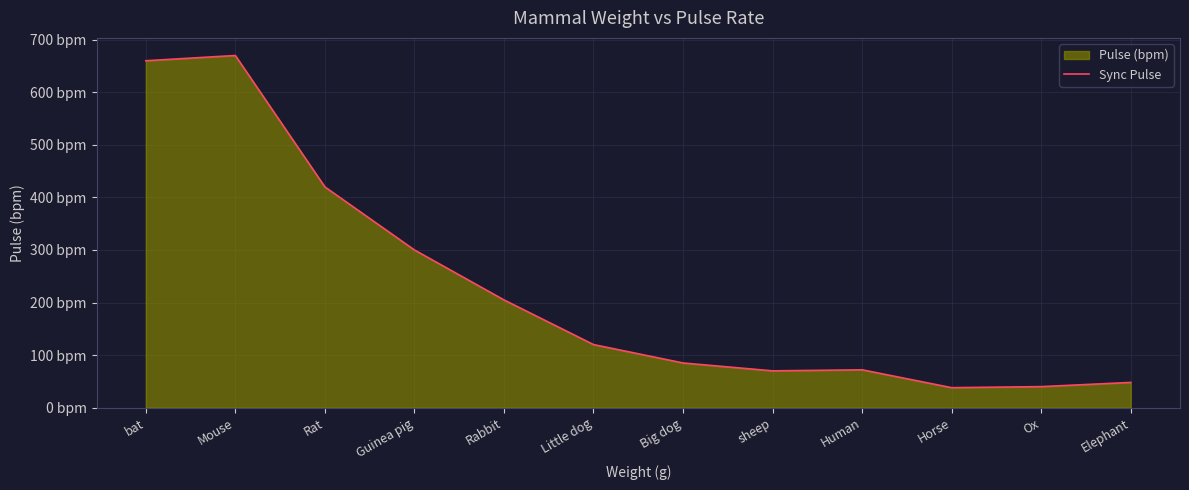

List the labels in order of value, largest first.

Mouse, bat, Rat, Guinea pig, Rabbit, Little dog, Big dog, Human, sheep, Elephant, Ox, Horse